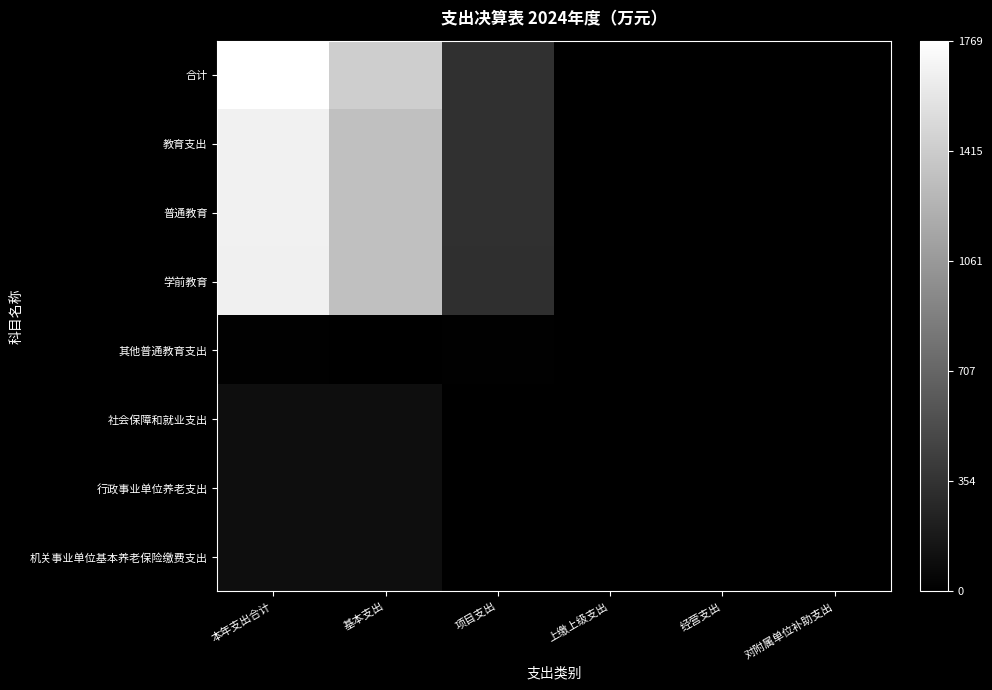

Which series has the widest spread of values?

合计